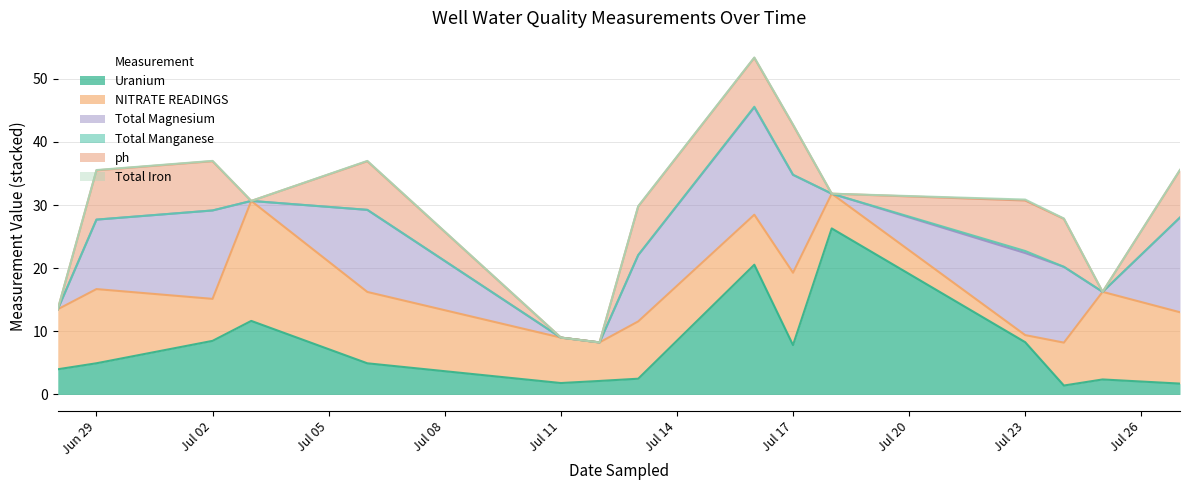

The Uranium series shows 8.5 at 2012-07-06. True or false?

False